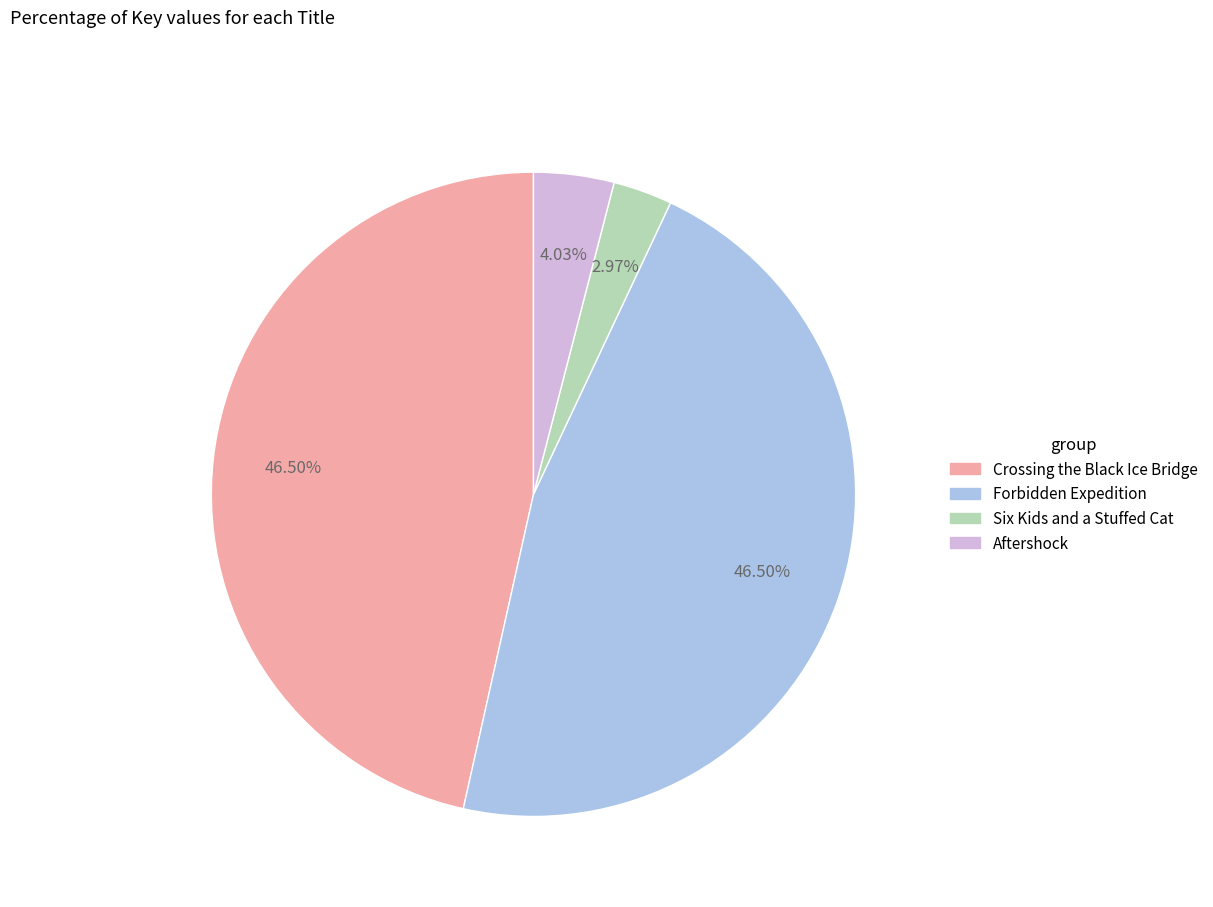

Between Forbidden Expedition and Six Kids and a Stuffed Cat, which is larger?

Forbidden Expedition